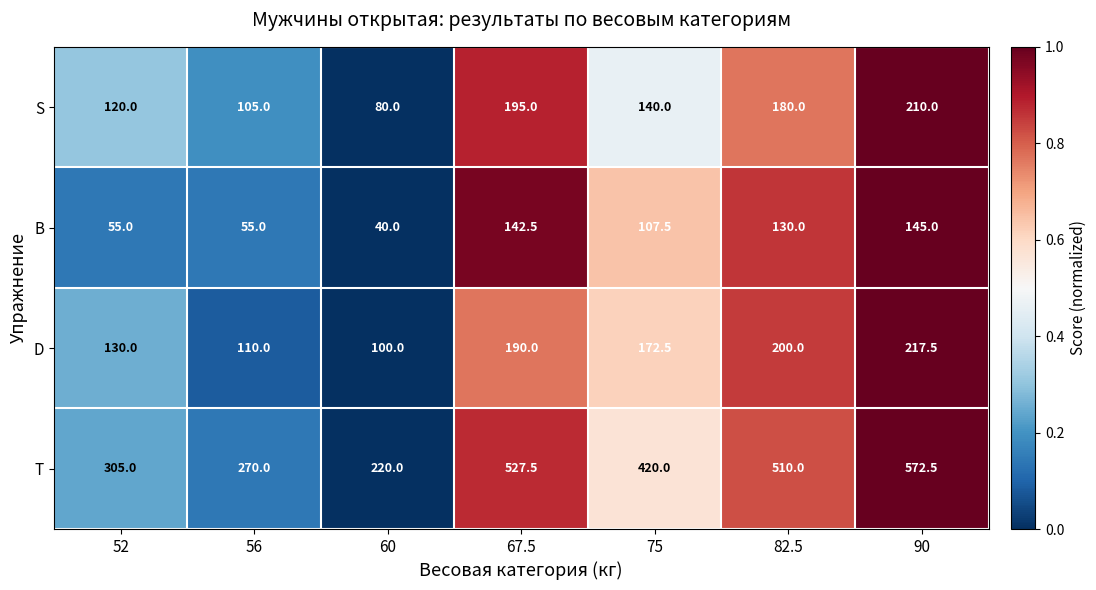

Which series has the largest total across all categories?

T